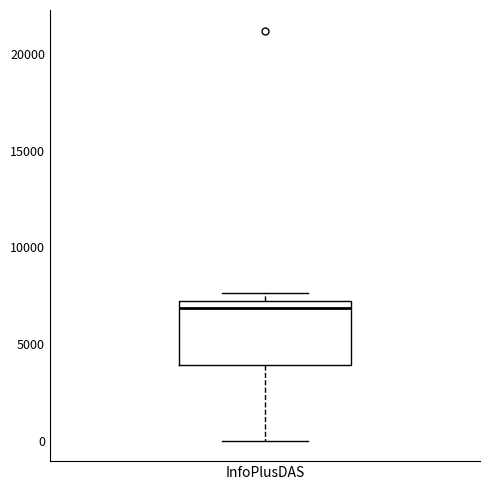

Read this box plot against the y-axis: the position of the median line, the range covered by the box, and the ends of both whiskers. The values are not printed on the chart, so give them approximately, as read against the axis.

median 7000 (just below the box's upper edge), box 4000 to 7000, whiskers 0 to 7500